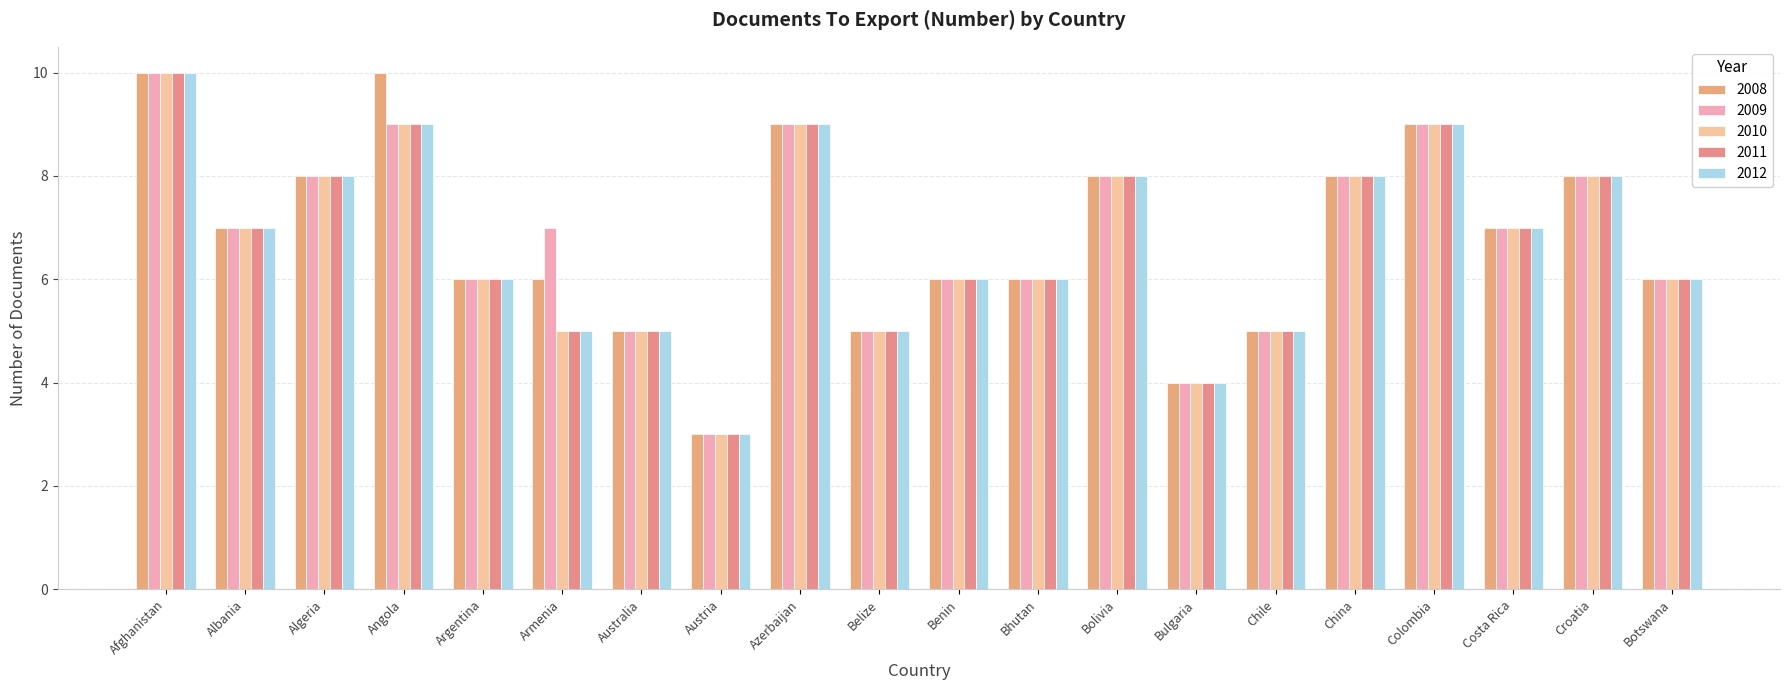

Is the value of 2008 at China greater than the value of 2011 at Chile?

Yes